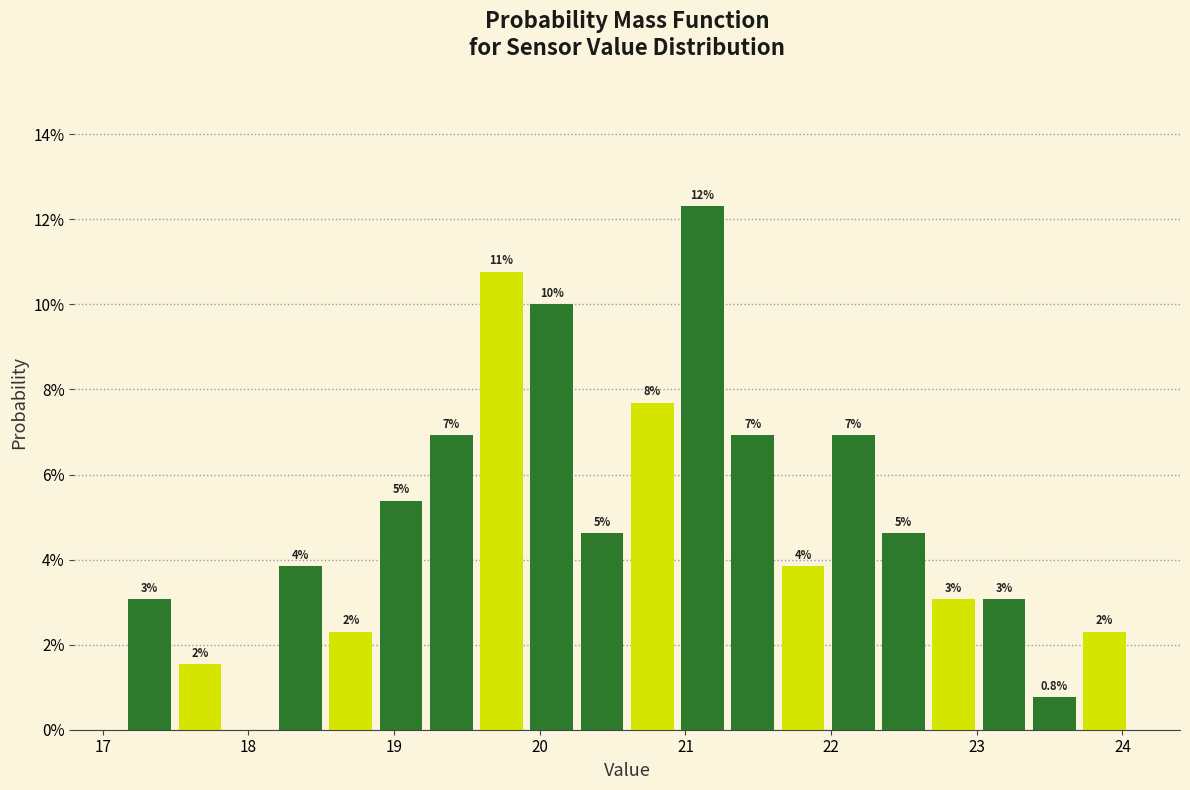

Around what value on the x-axis is the tallest bar? Give the approximate position of its centre, as read against the axis.

21.1